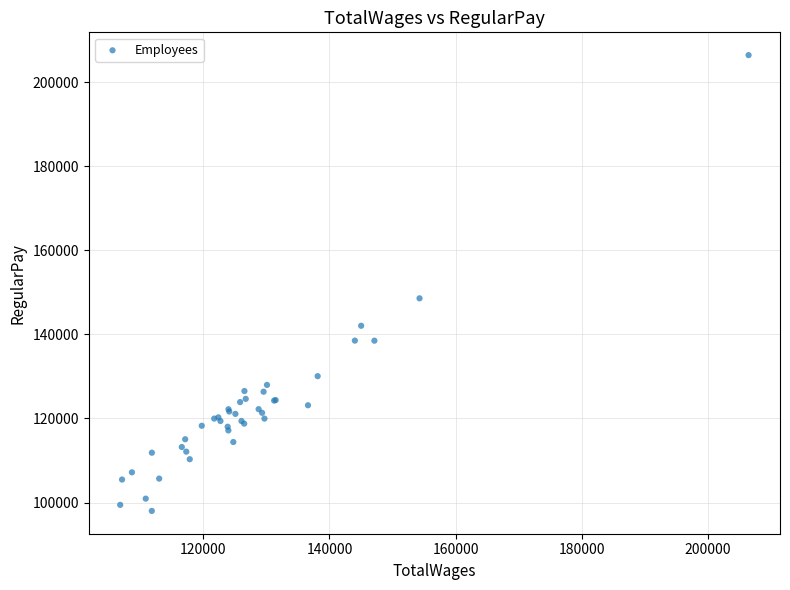

What Y value in the scatter plot is closest to 152208?

148573